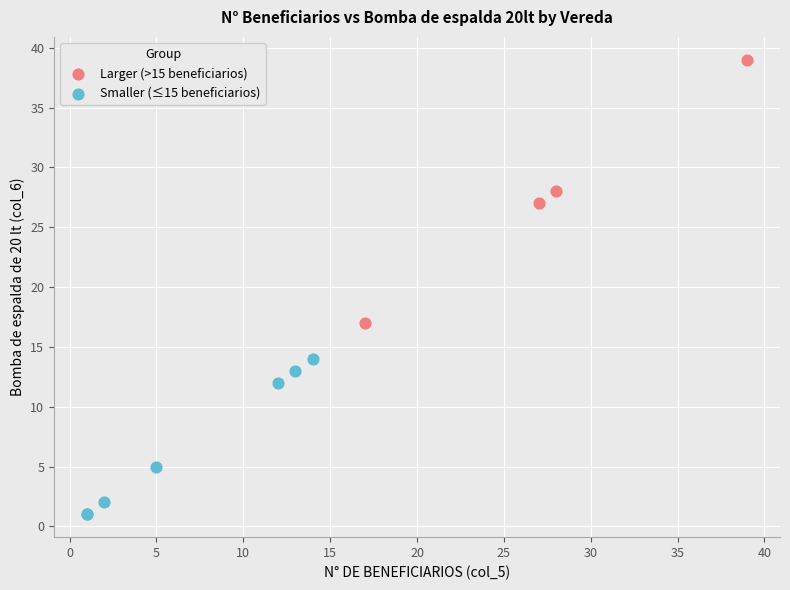

Which series contains the lowest Y value?

Smaller (≤15 beneficiarios)